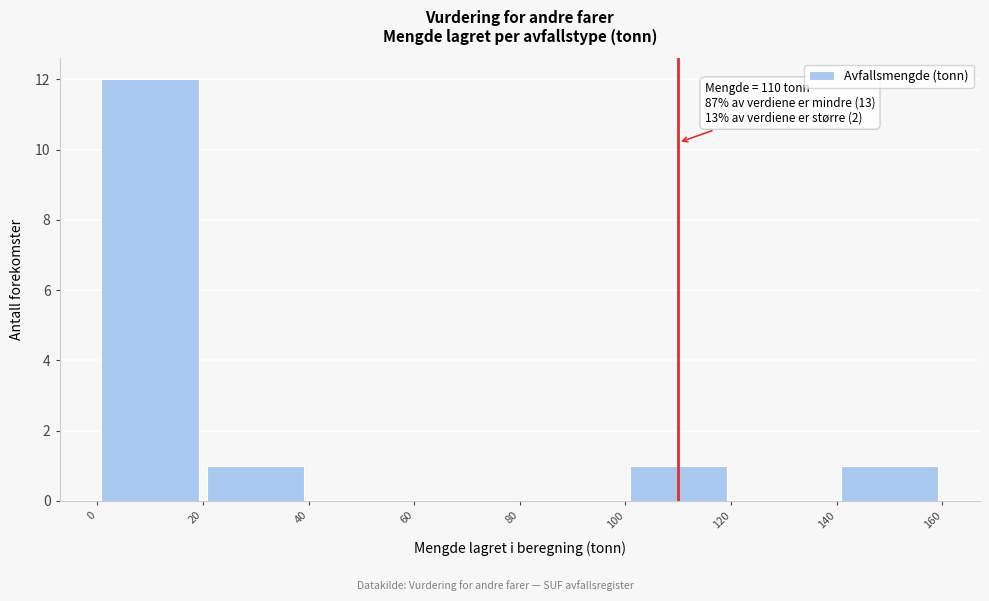

Which range on the x-axis has the tallest bar?

0 to 20